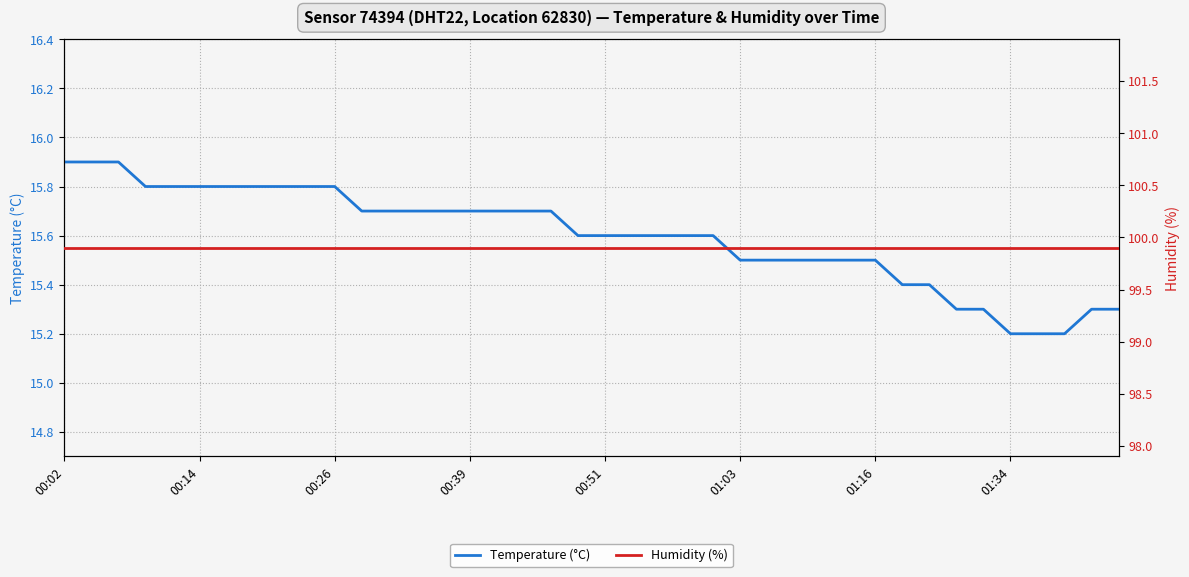

Rank the series by their average value, from highest to lowest.

Humidity (%), Temperature (°C)